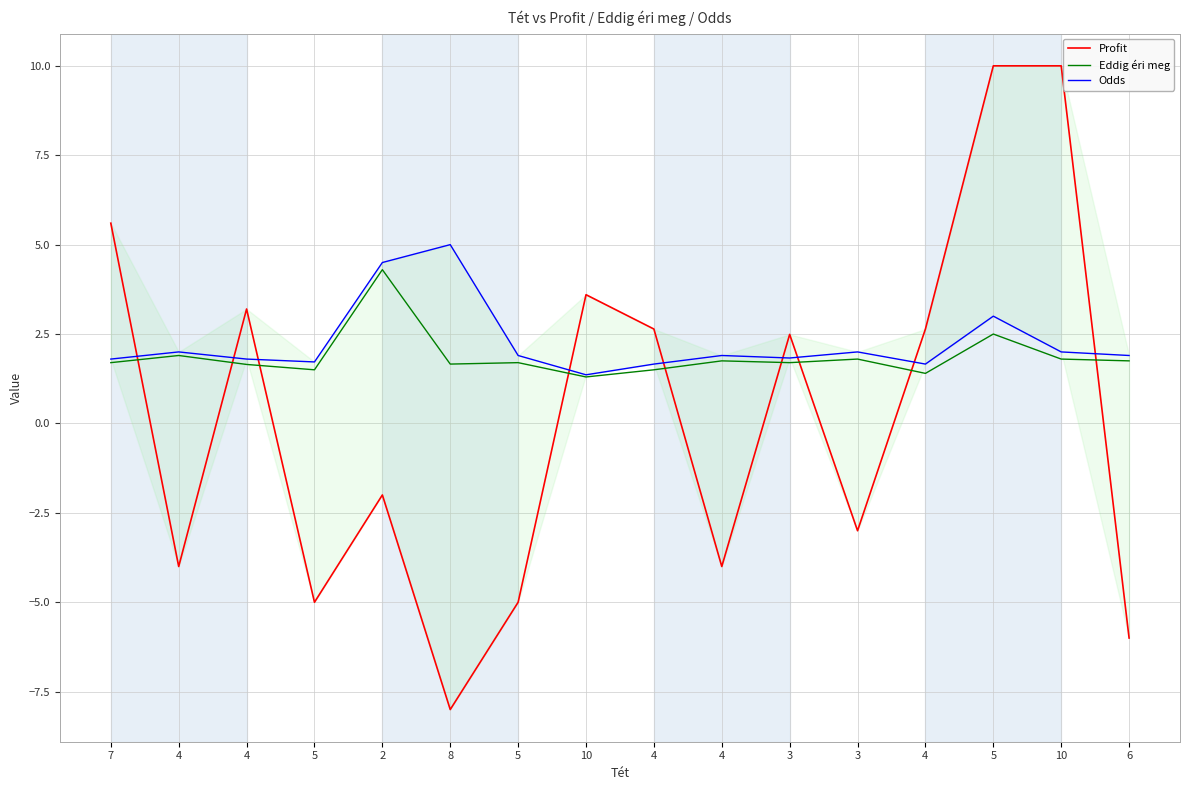

What is the minimum value shown in the chart?

-8.0